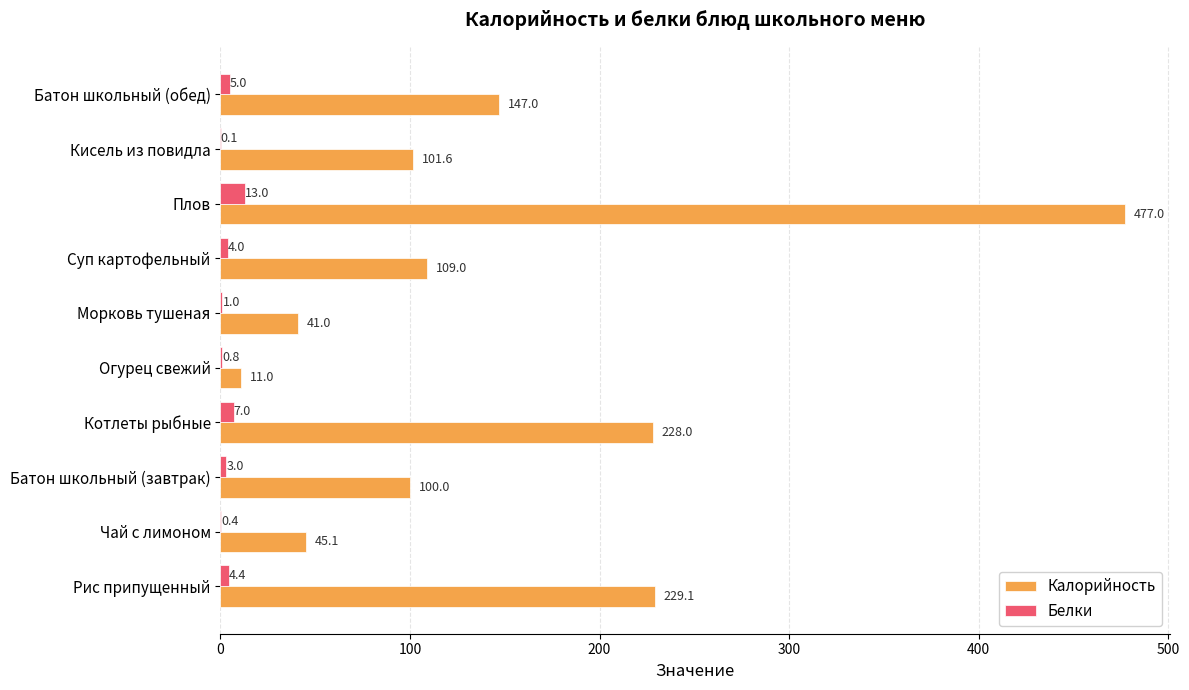

Which series has the widest spread of values?

Калорийность